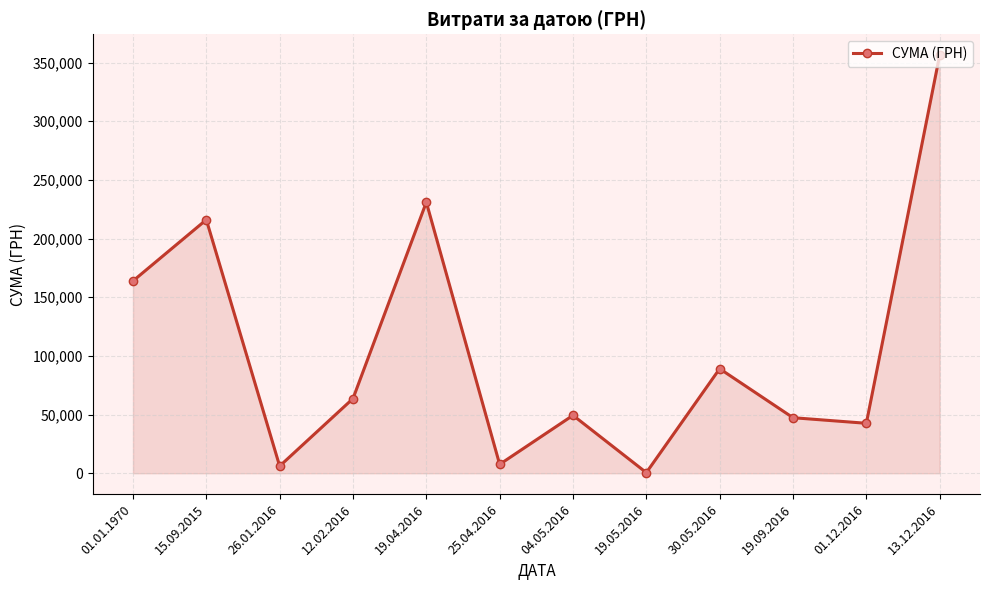

What is the minimum value shown in the chart?

528.0